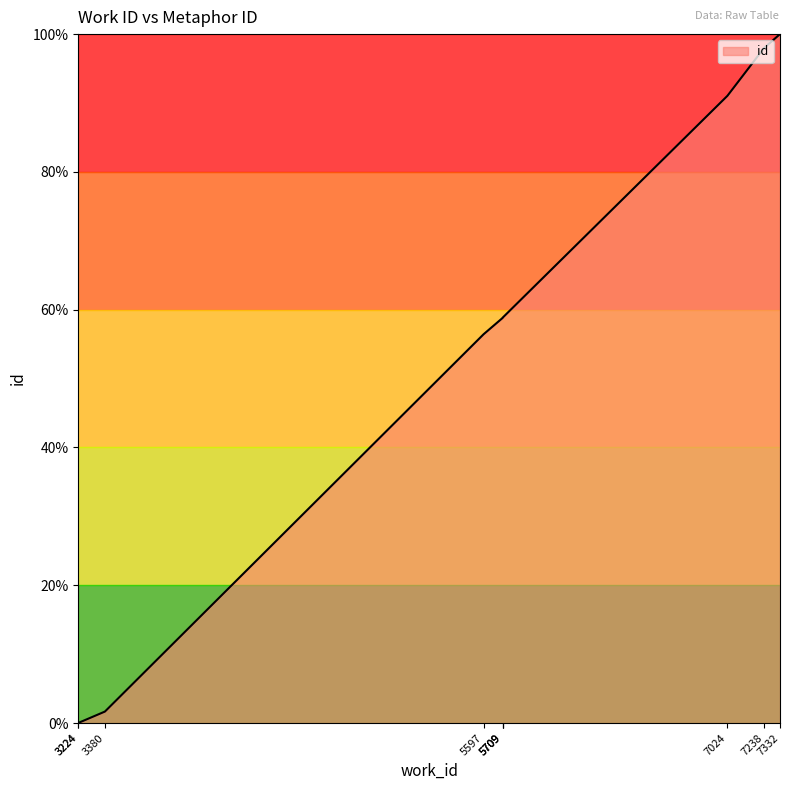

What is the change in value from 3380 to 7332?

+98.3